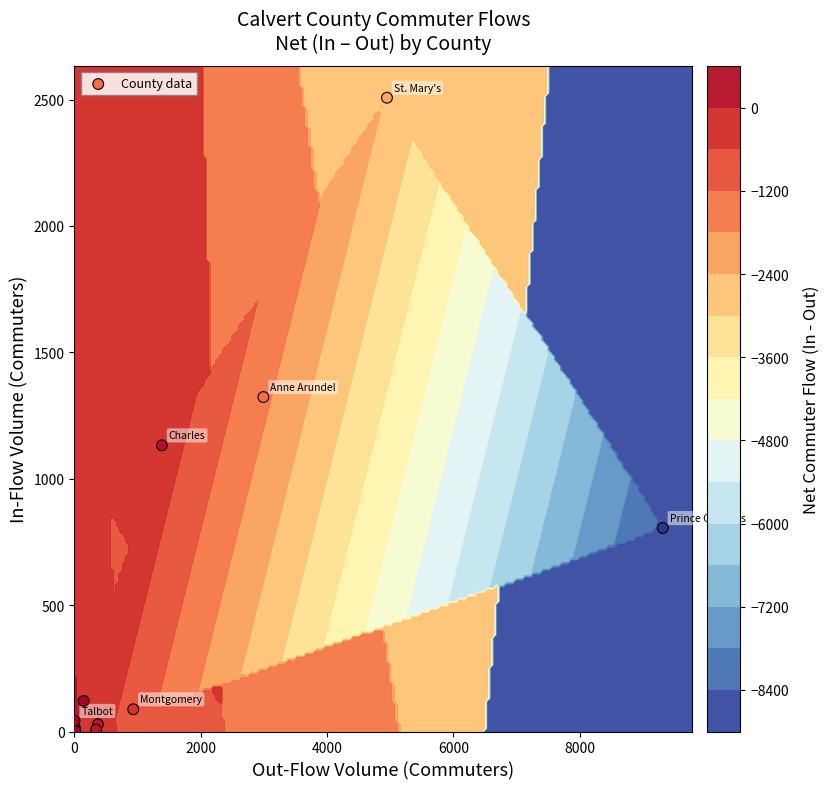

Reading right to left, list all the values displayed in this chart.

42	3	20	2507	1132	805	88	8	29	10	121	1323